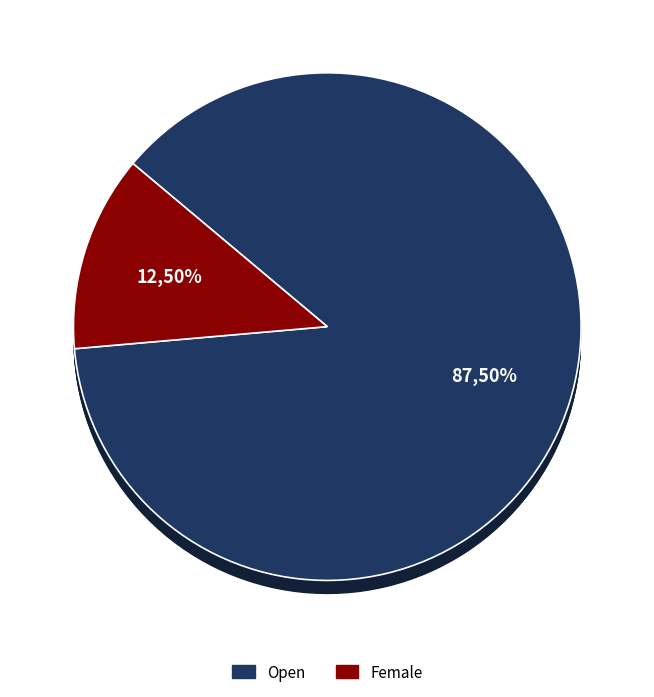

To the nearest percent, what is the difference between the largest and smallest slice percentages?

62%